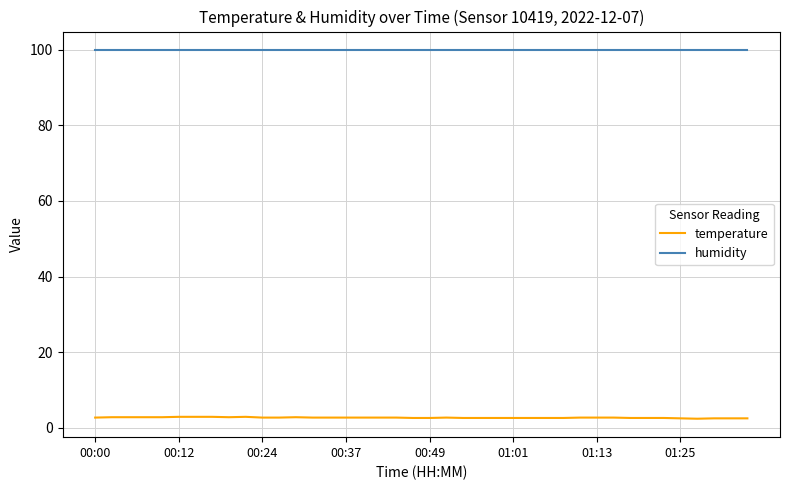

True or false: temperature and humidity intersect in this chart.

False